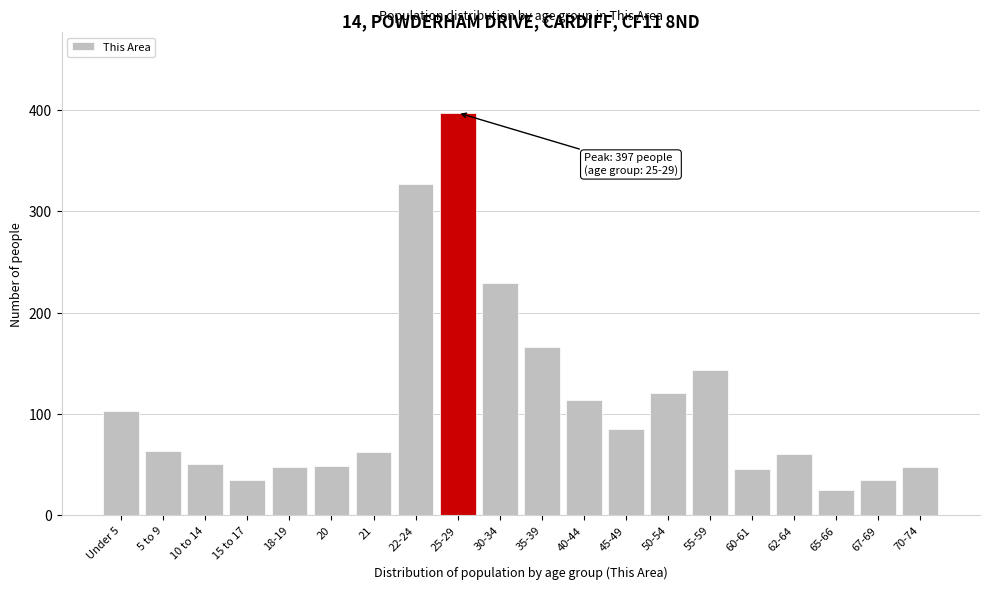

Which has a higher value, 60-61 or 40-44?

40-44